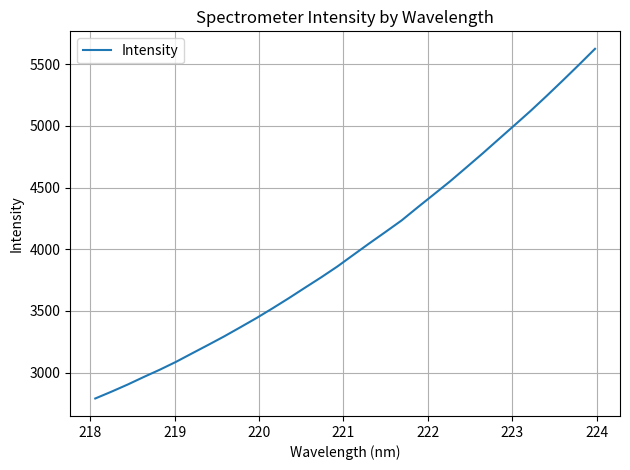

What is the smallest value displayed?

2789.5